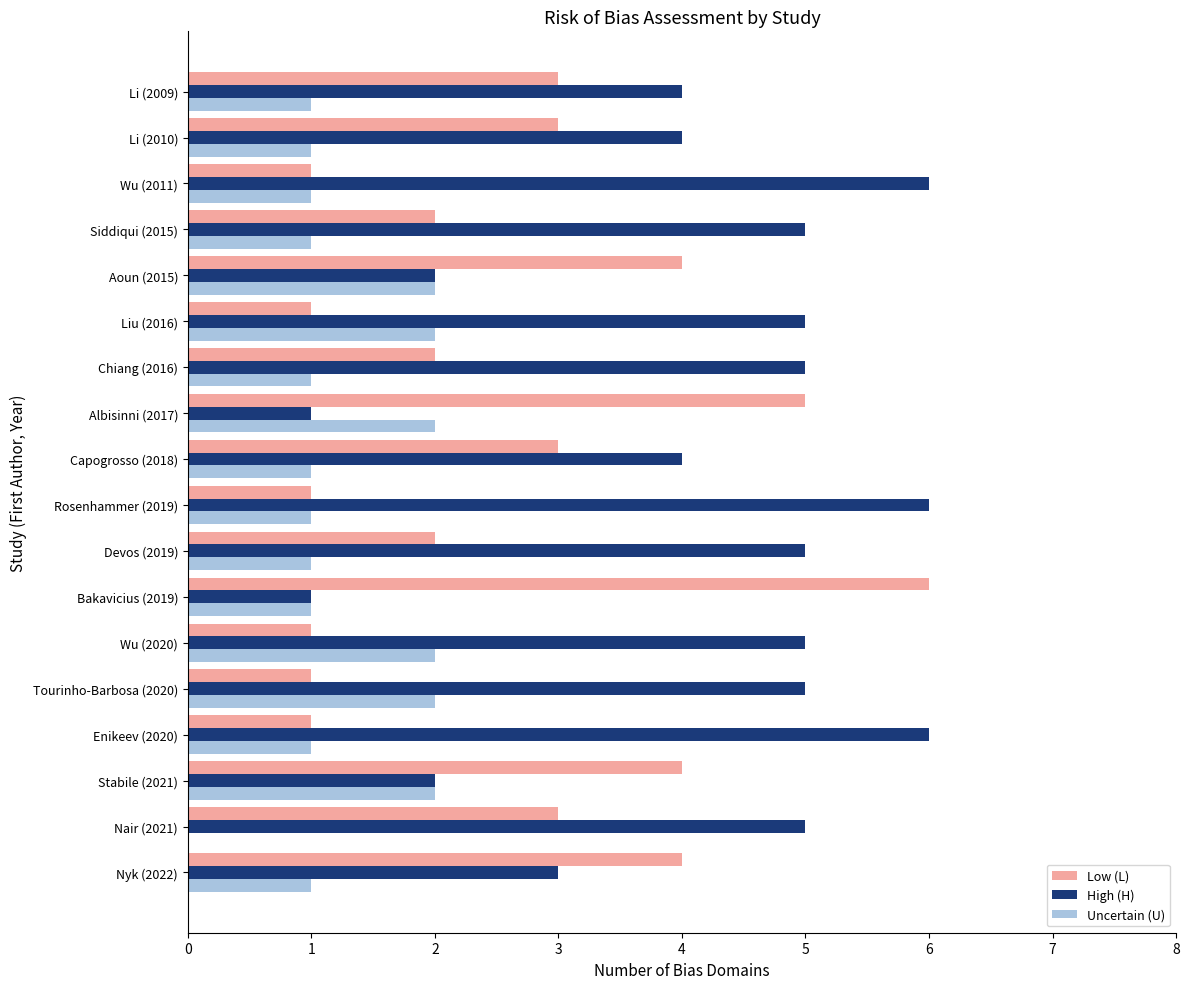

Which series changed the most between Tourinho-Barbosa (2020) and Bakavicius (2019)?

Low (L)